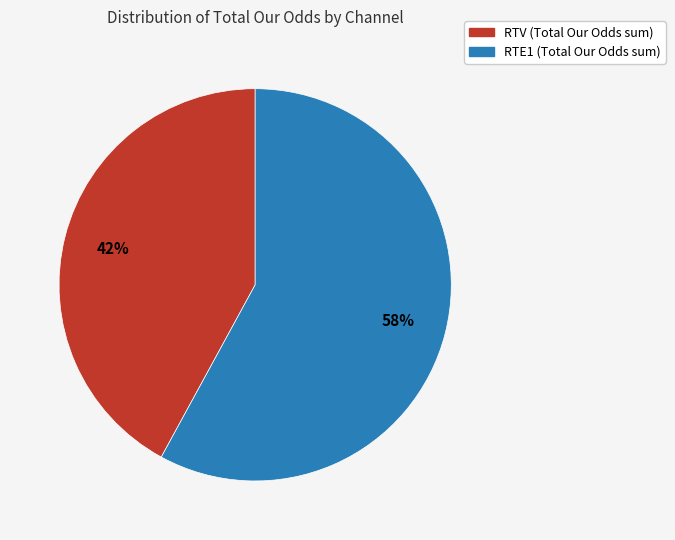

Does any single category account for the majority?

Yes